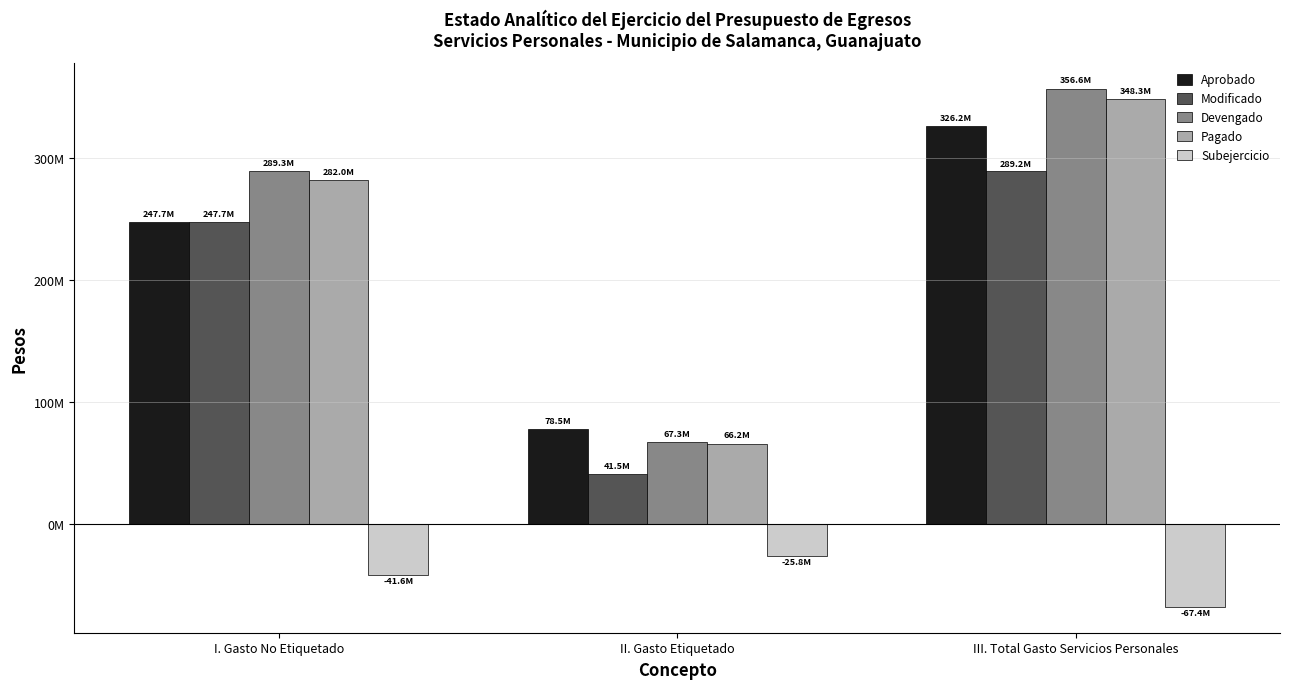

Is it true that Pagado equals 108666215.1 at II. Gasto Etiquetado?

False